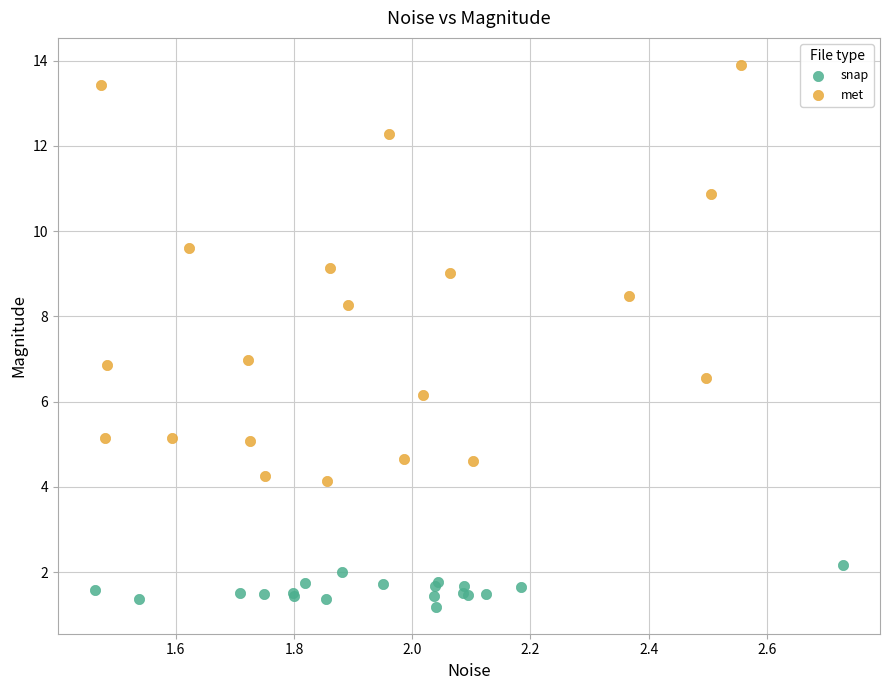

Which series has the widest spread of Y values?

met